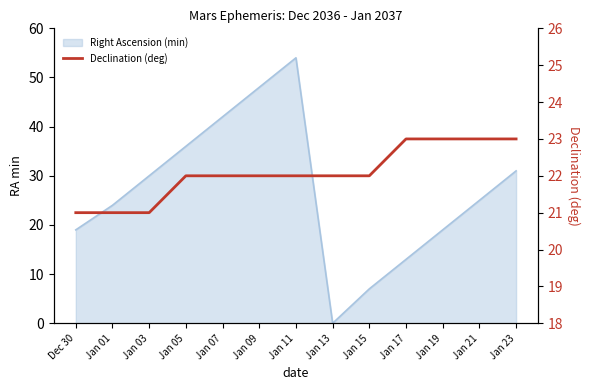

What is the value of the 2nd point from the left?

21